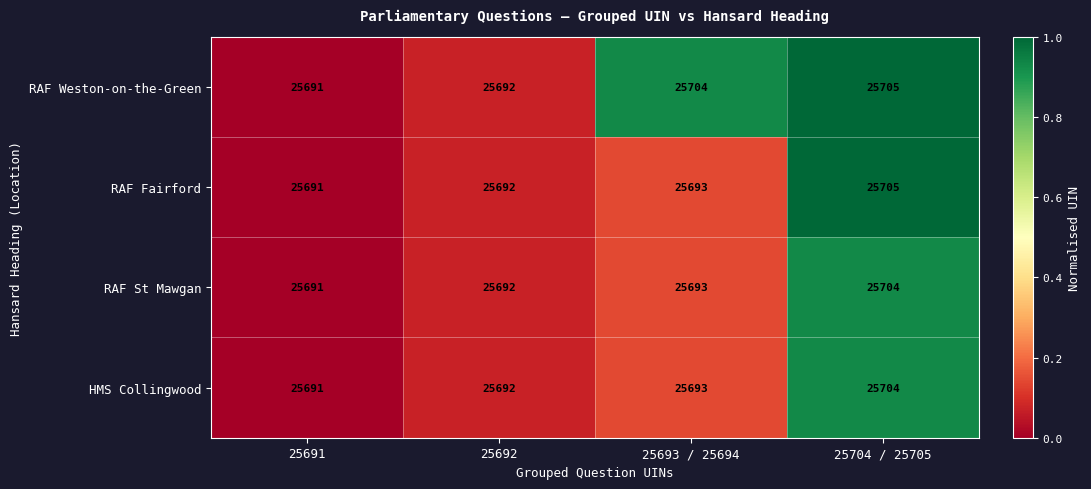

What is the approximate value of RAF St Mawgan at 25692, to the nearest 5?

25690